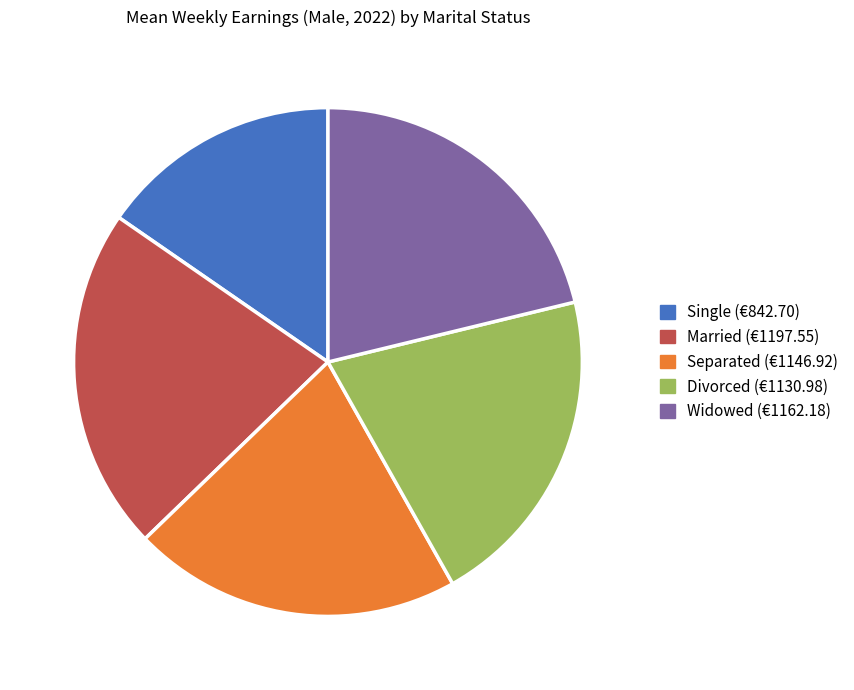

Approximately how many times larger is the value at Single compared to Separated?

0.7